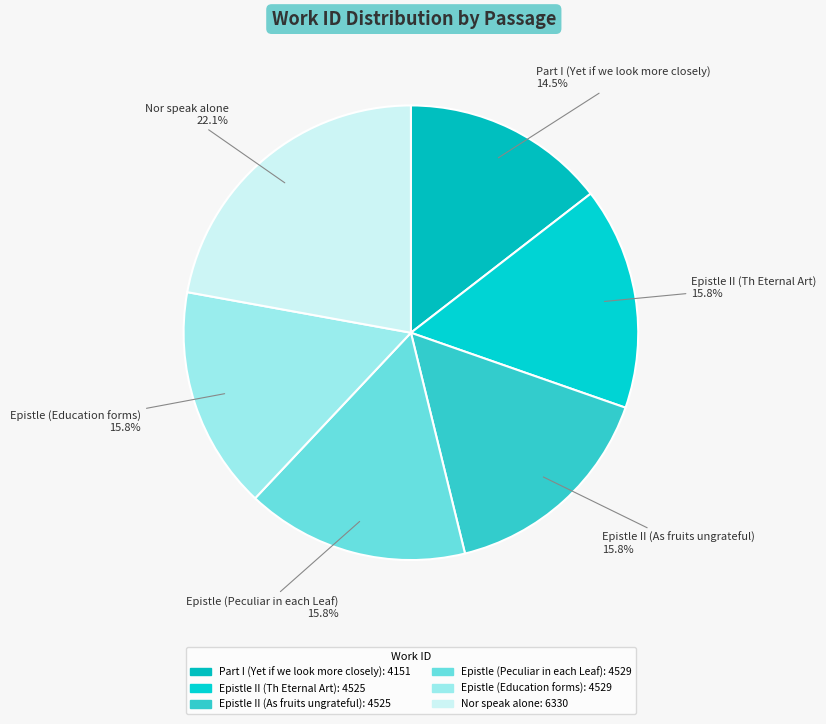

Does Epistle (Education forms) account for over 50% of the chart?

No